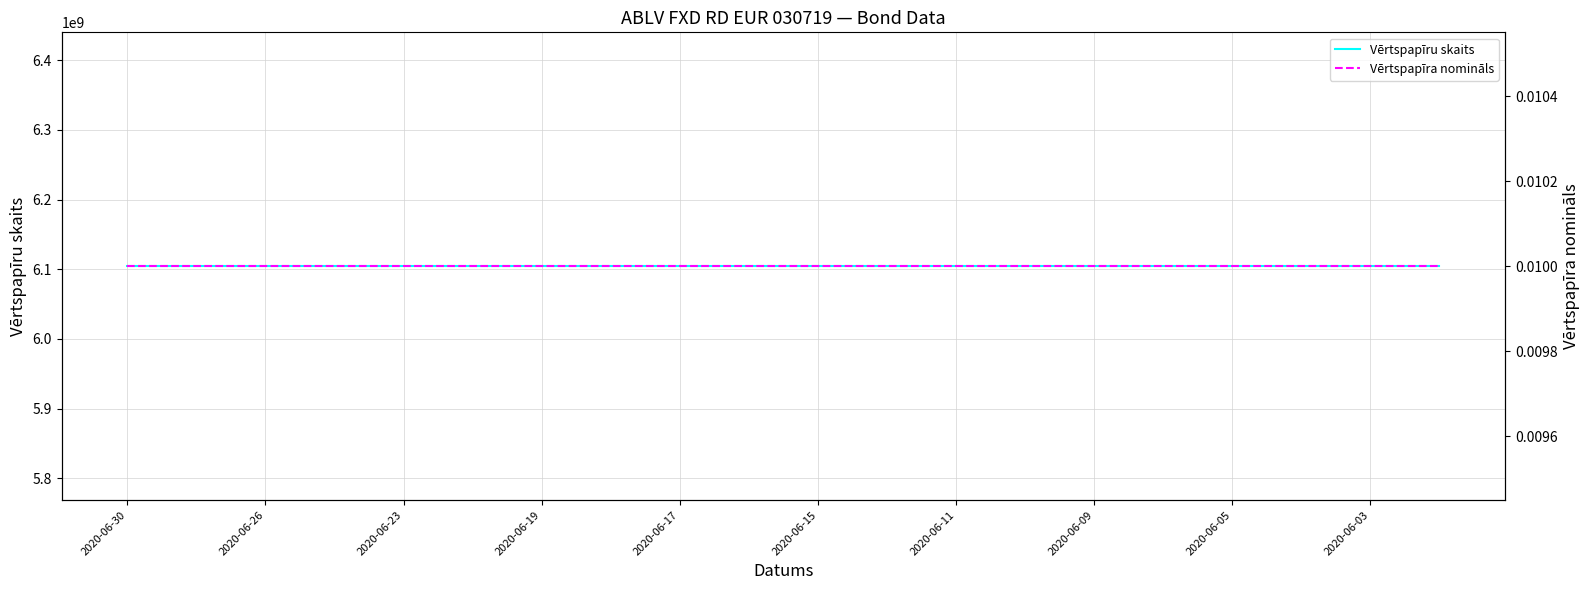

Is the value of Vērtspapīru skaits at 17 greater than the value of Vērtspapīra nomināls at 16?

Yes